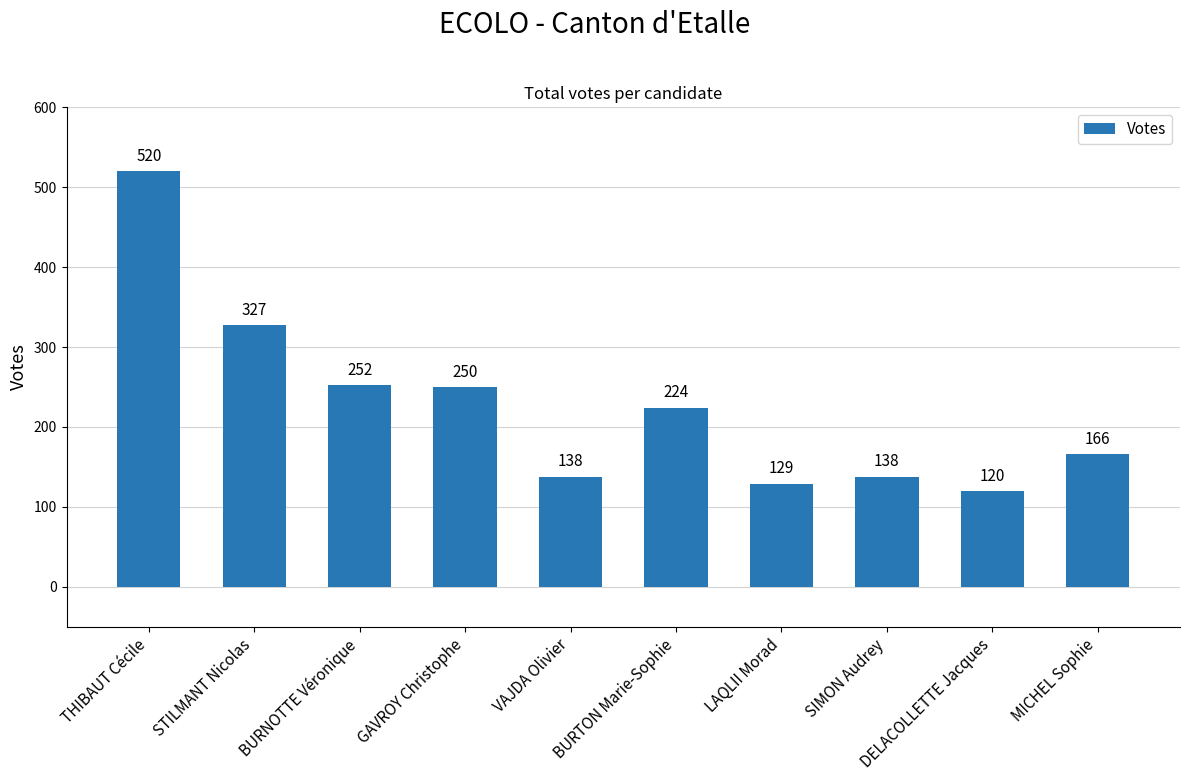

Approximately how many times larger is the value at MICHEL Sophie compared to VAJDA Olivier?

1.2